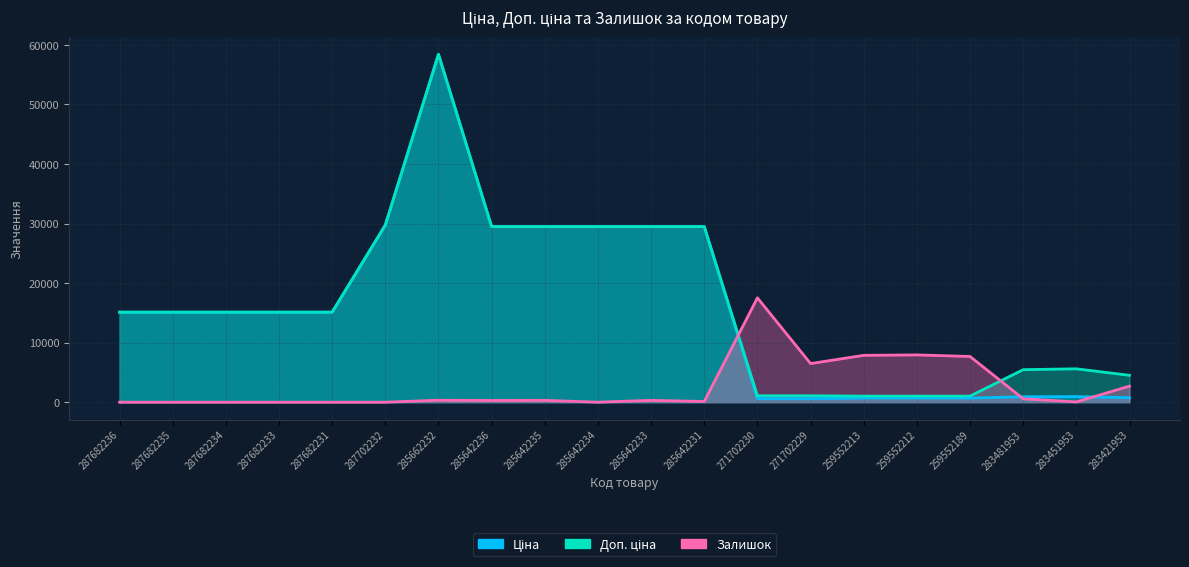

What is the sum of the Залишок values at 283421953 and 259552213?

10564.5